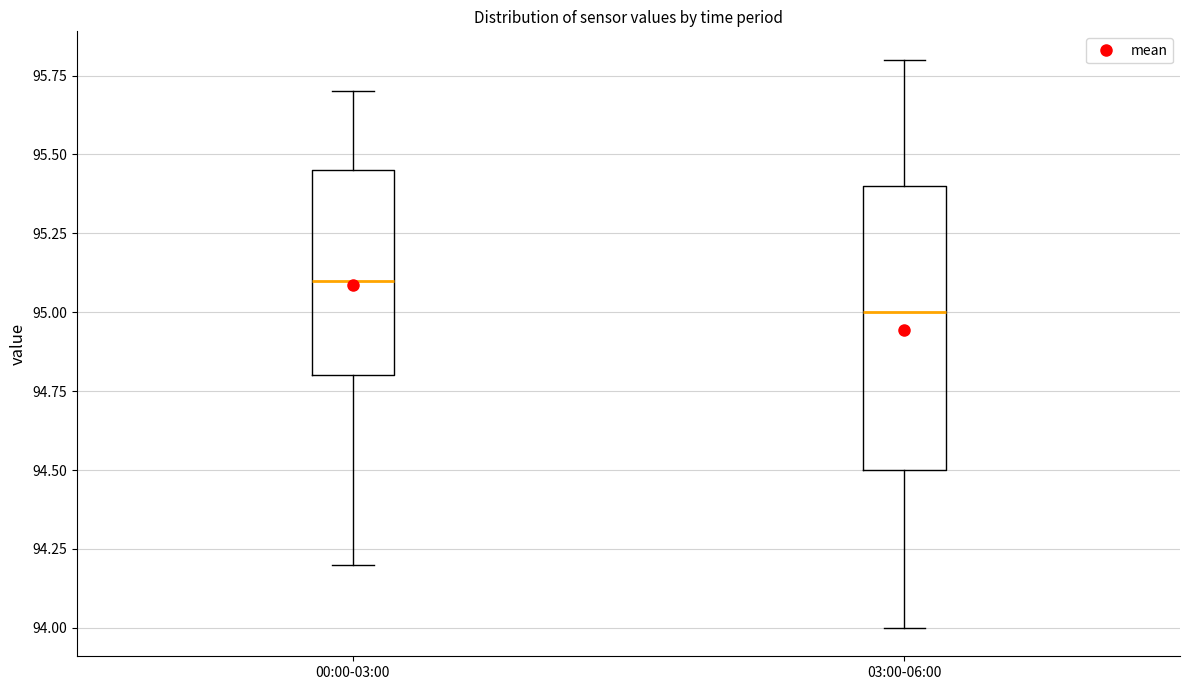

Which box is the tallest, from its lower edge to its upper edge?

03:00-06:00